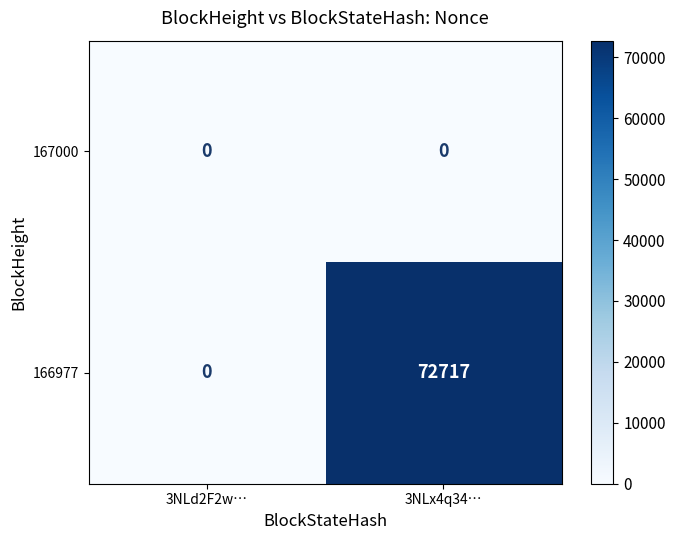

What is the sum of all 166977 values?

72717